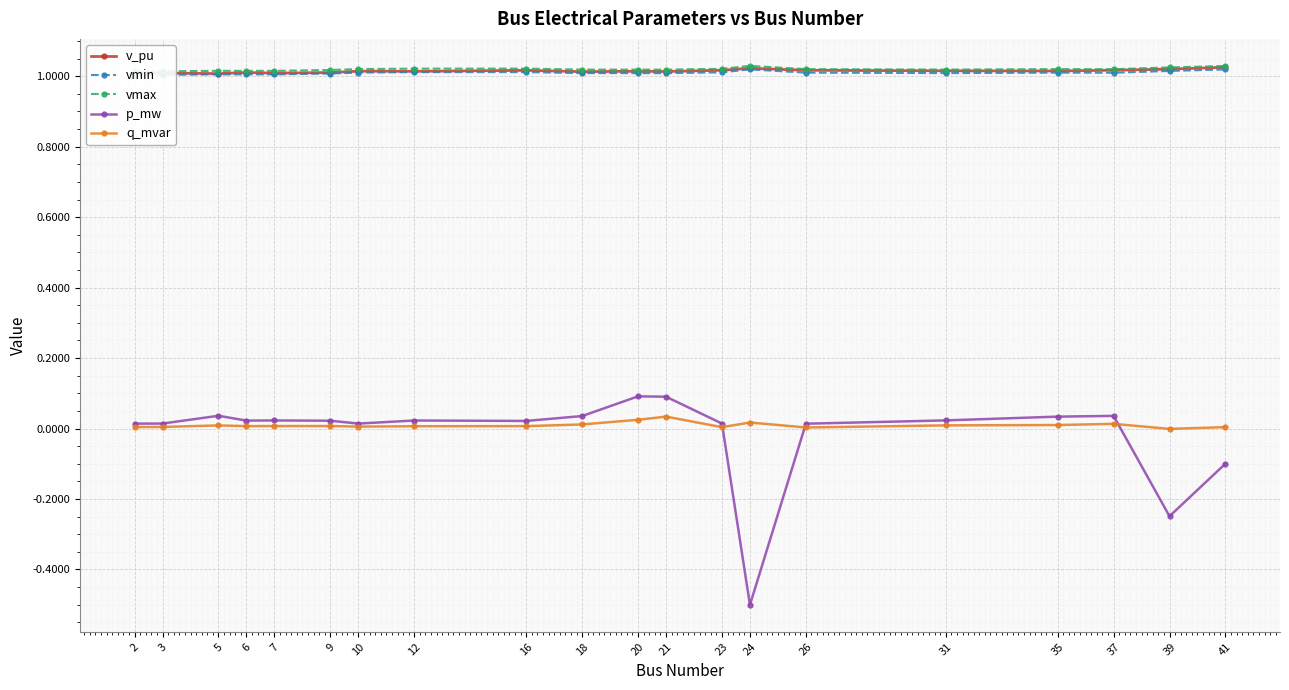

Which category has the lowest value in the p_mw series?

24